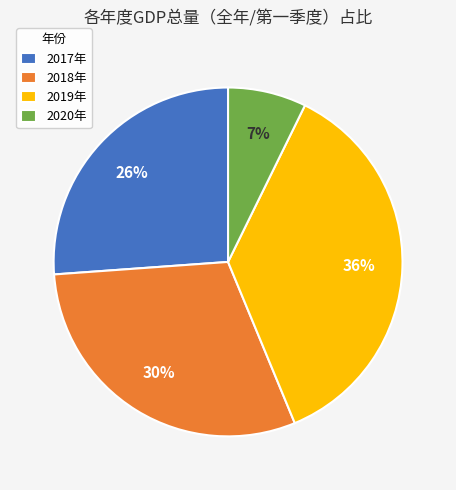

What is the ratio of the value at 2017年 to the value at 2019年?

0.7